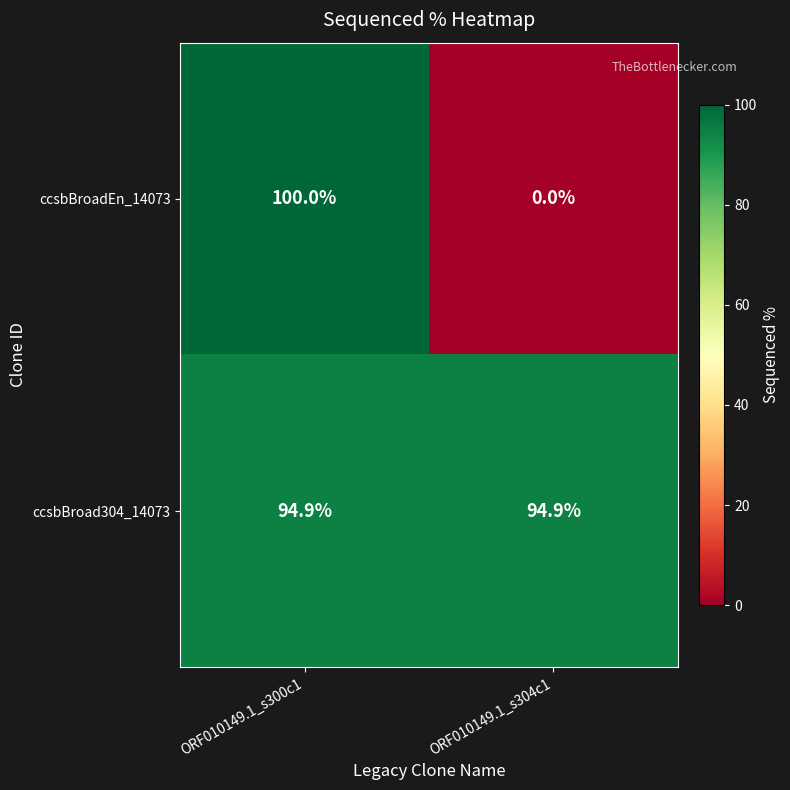

How many data points does each series have?

2